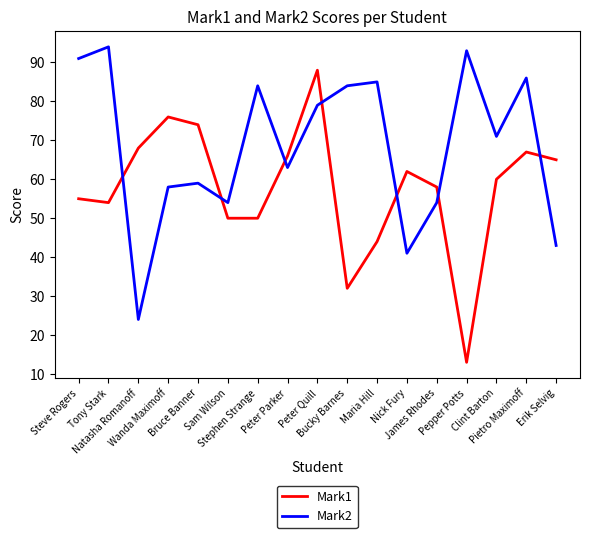

What is the difference between the highest and lowest values at Nick Fury?

21